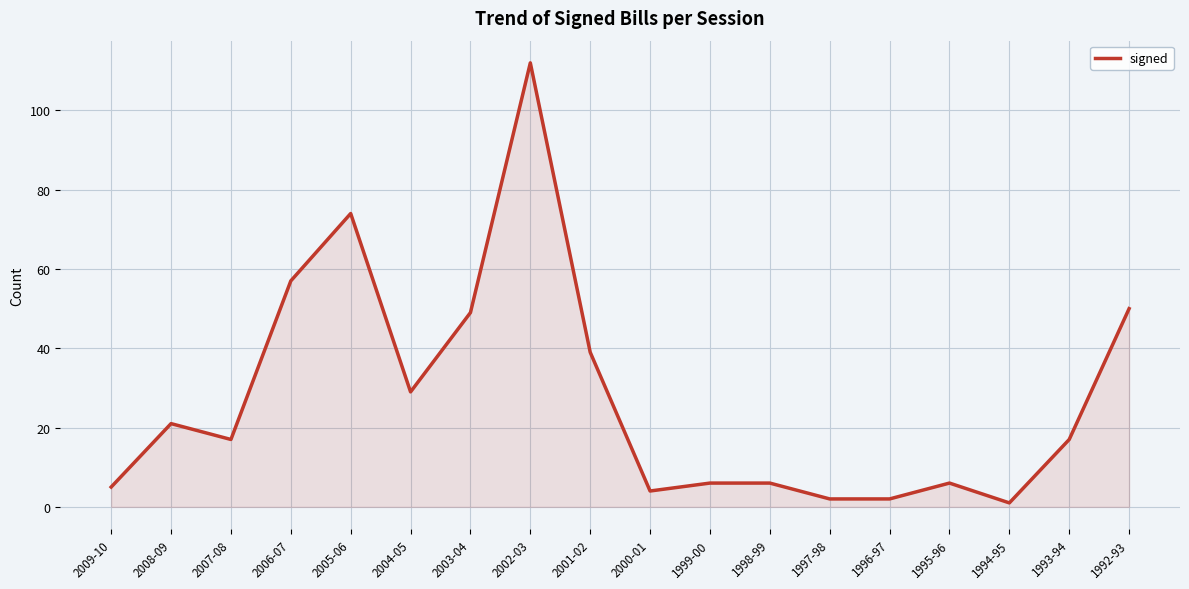

Which has a higher value, 2009-10 or 1996-97?

2009-10